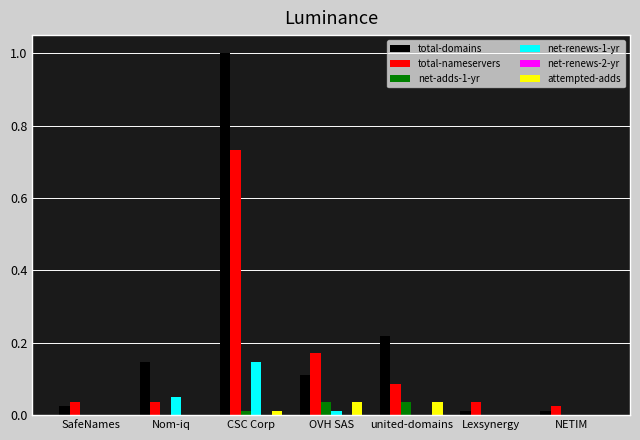

Is the value of net-adds-1-yr at NETIM greater than the value of total-domains at SafeNames?

No